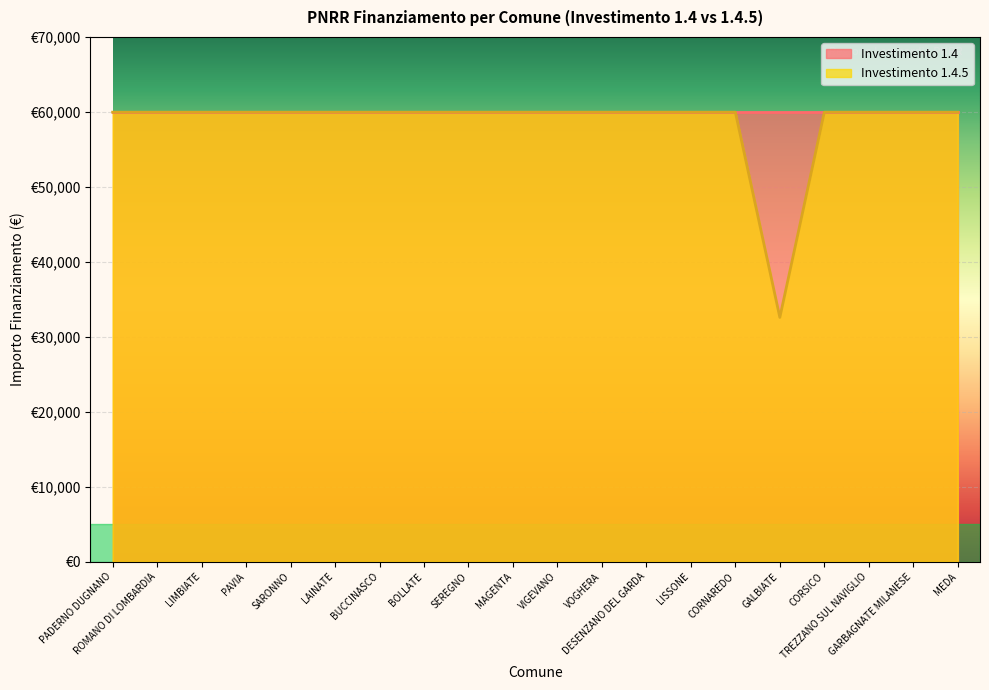

What is the maximum value shown in the chart?

59966